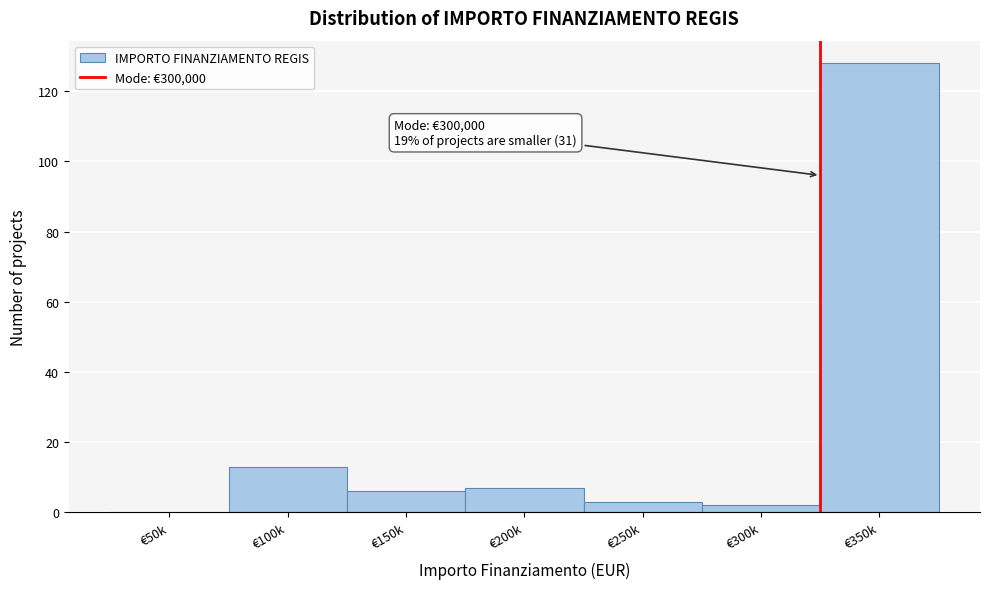

Reading left to right, list all the values displayed in this chart.

€50k=0	€100k=13	€150k=6	€200k=7	€250k=3	€300k=2	€350k=128